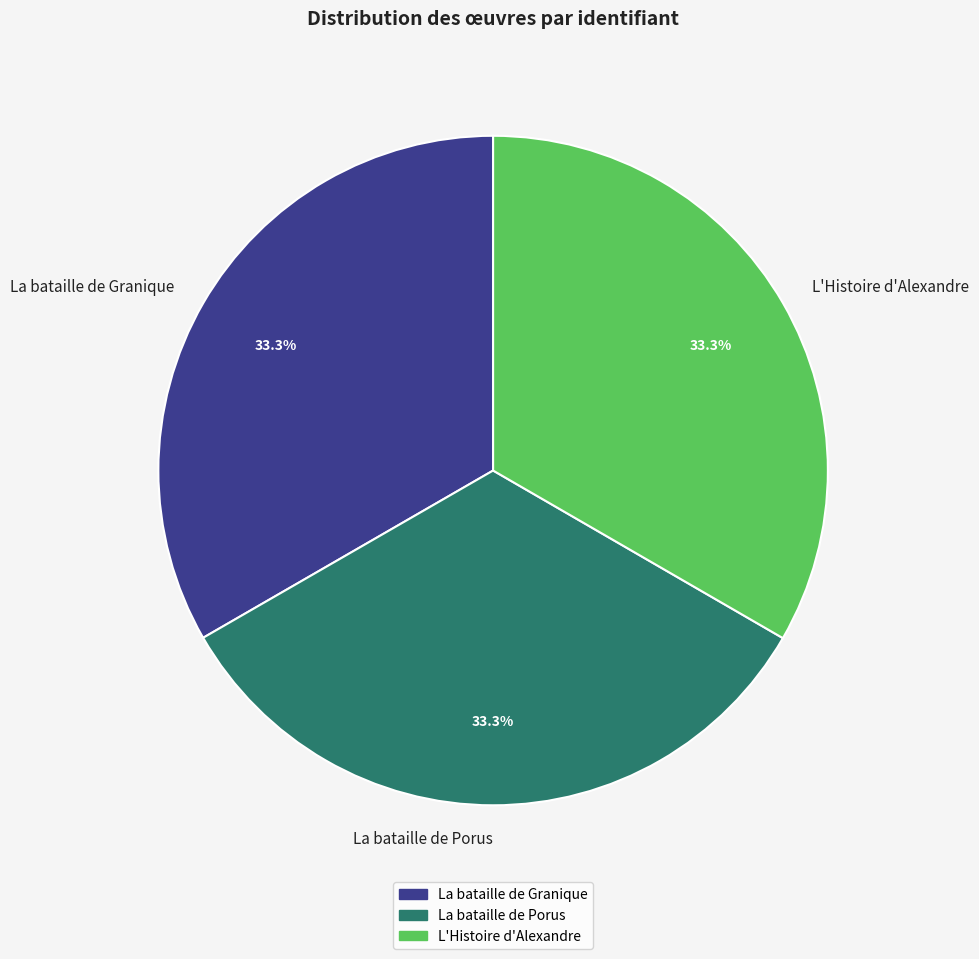

To the nearest percent, what is the average slice percentage?

33%